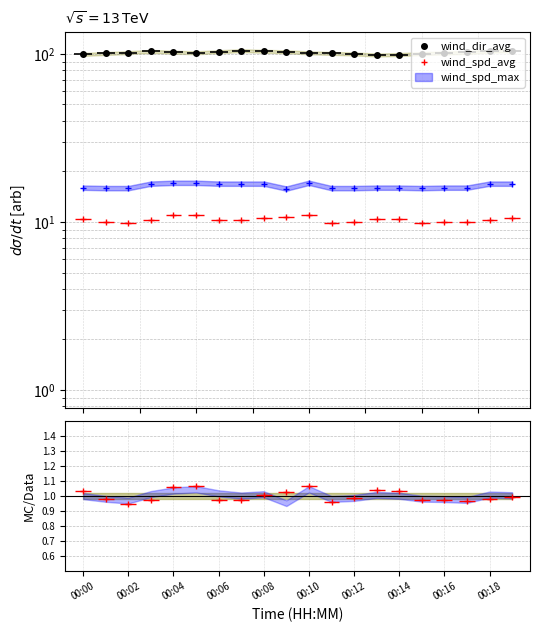

What is the sum of the wind_spd_avg values at 00:16 and 00:00?

20.4